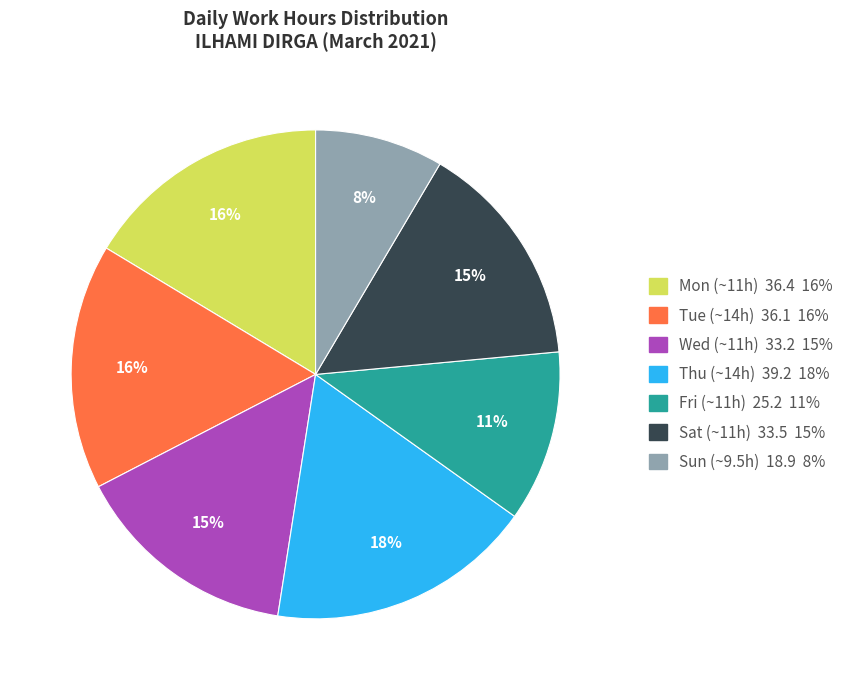

Which slice is the largest?

Thu (~14h) 39.2 18%